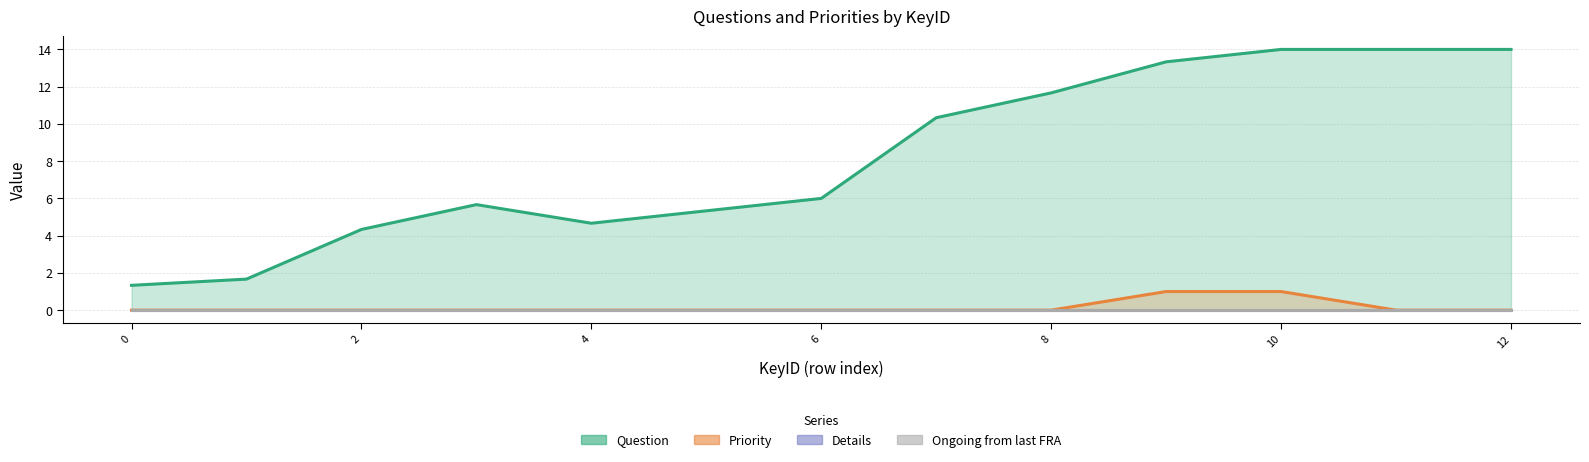

True or false: Ongoing from last FRA and Question intersect in this chart.

False